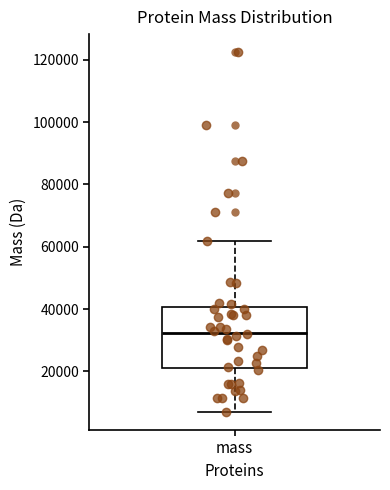

Read this box plot against the y-axis: the position of the median line, the range covered by the box, and the ends of both whiskers. The values are not printed on the chart, so give them approximately, as read against the axis.

median 32000, box 22000 to 40000, whiskers 8000 to 62000